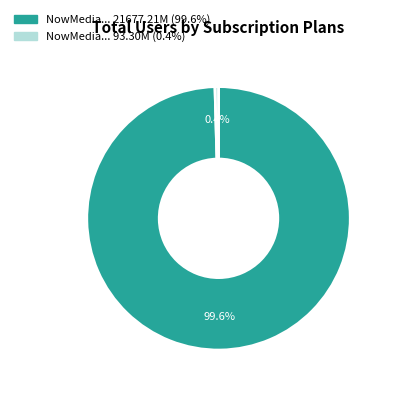

Count the number of slices in the pie.

2